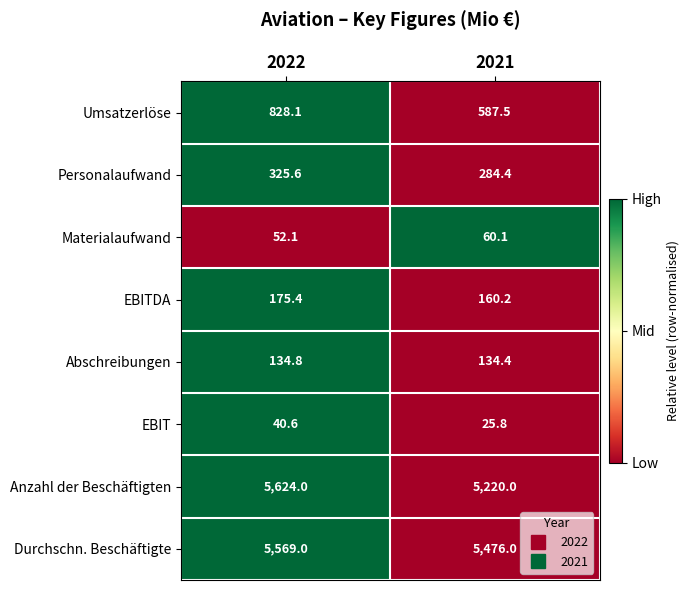

Is it true that Anzahl der Beschäftigten equals 5220.0 at 2021?

True